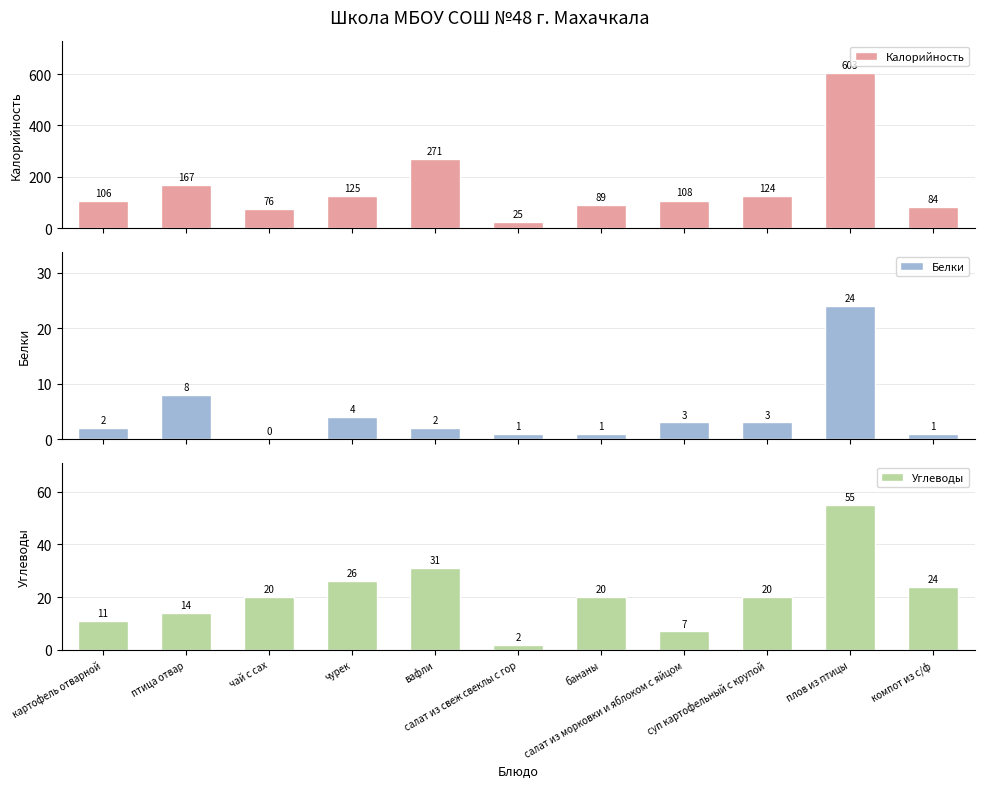

How many values in the Белки series are below 2?

4